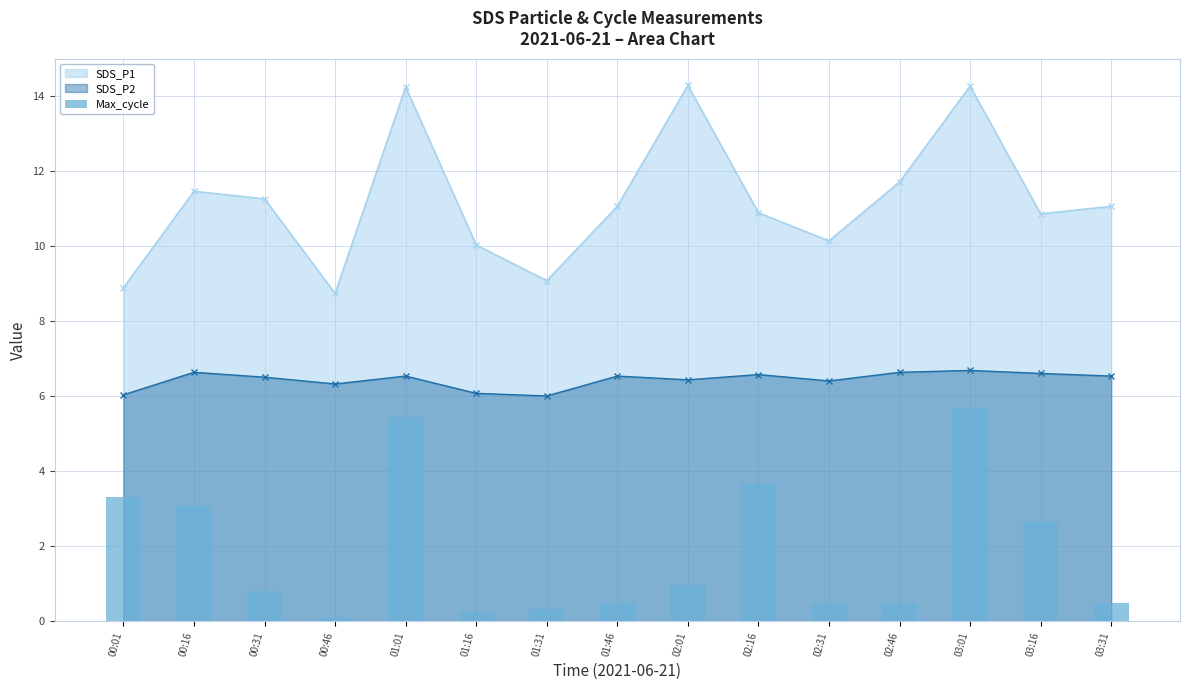

What is the difference between the highest and lowest values at 01:46?

10.6